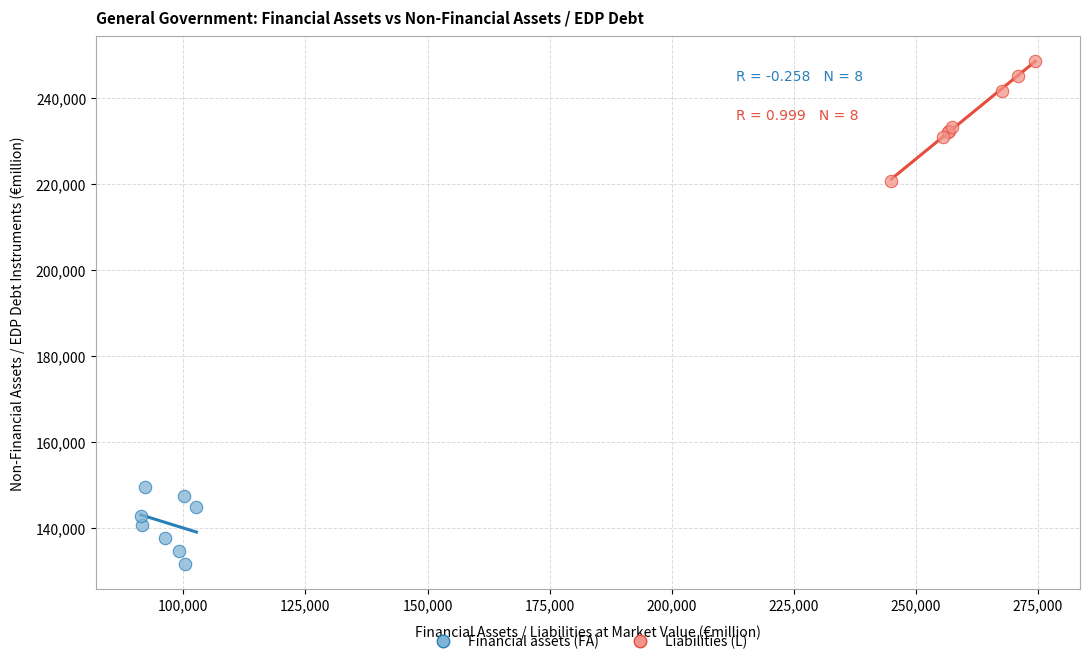

Which series has the widest spread of Y values?

Liabilities (L)